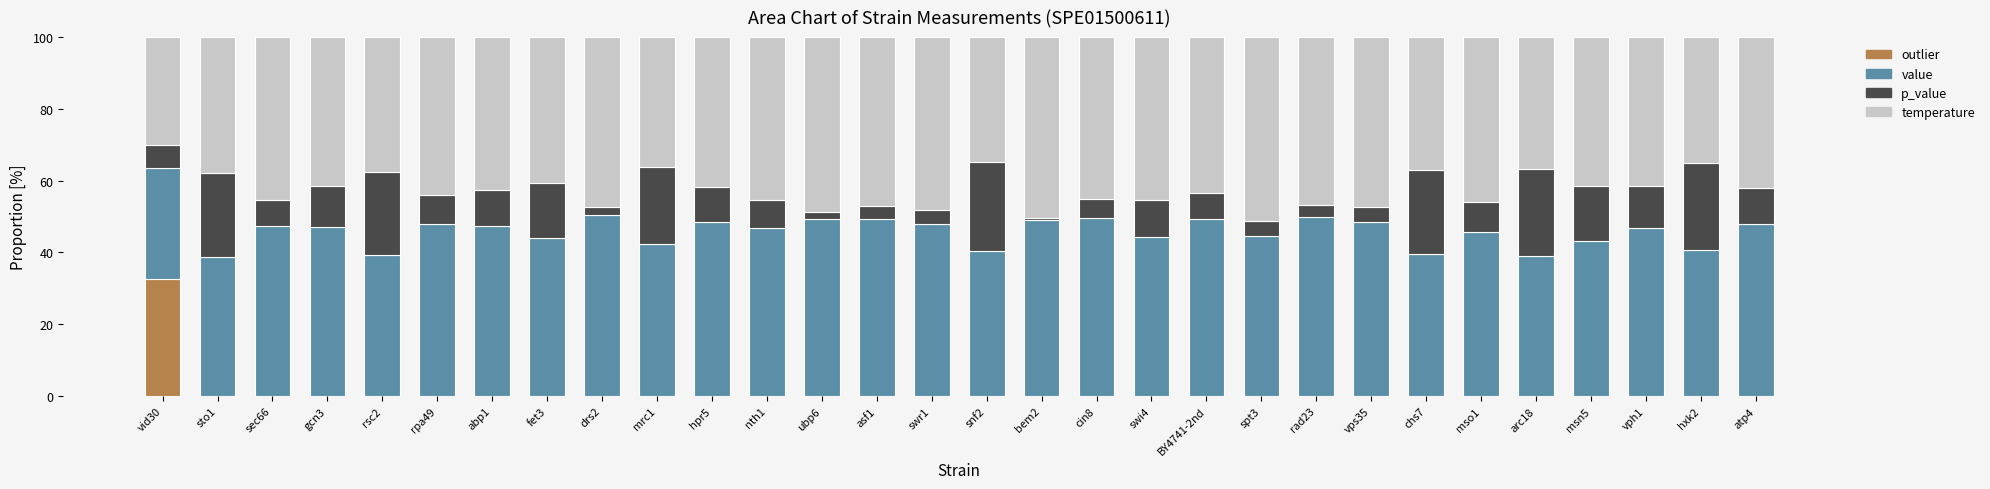

At which label does outlier reach its peak?

vid30